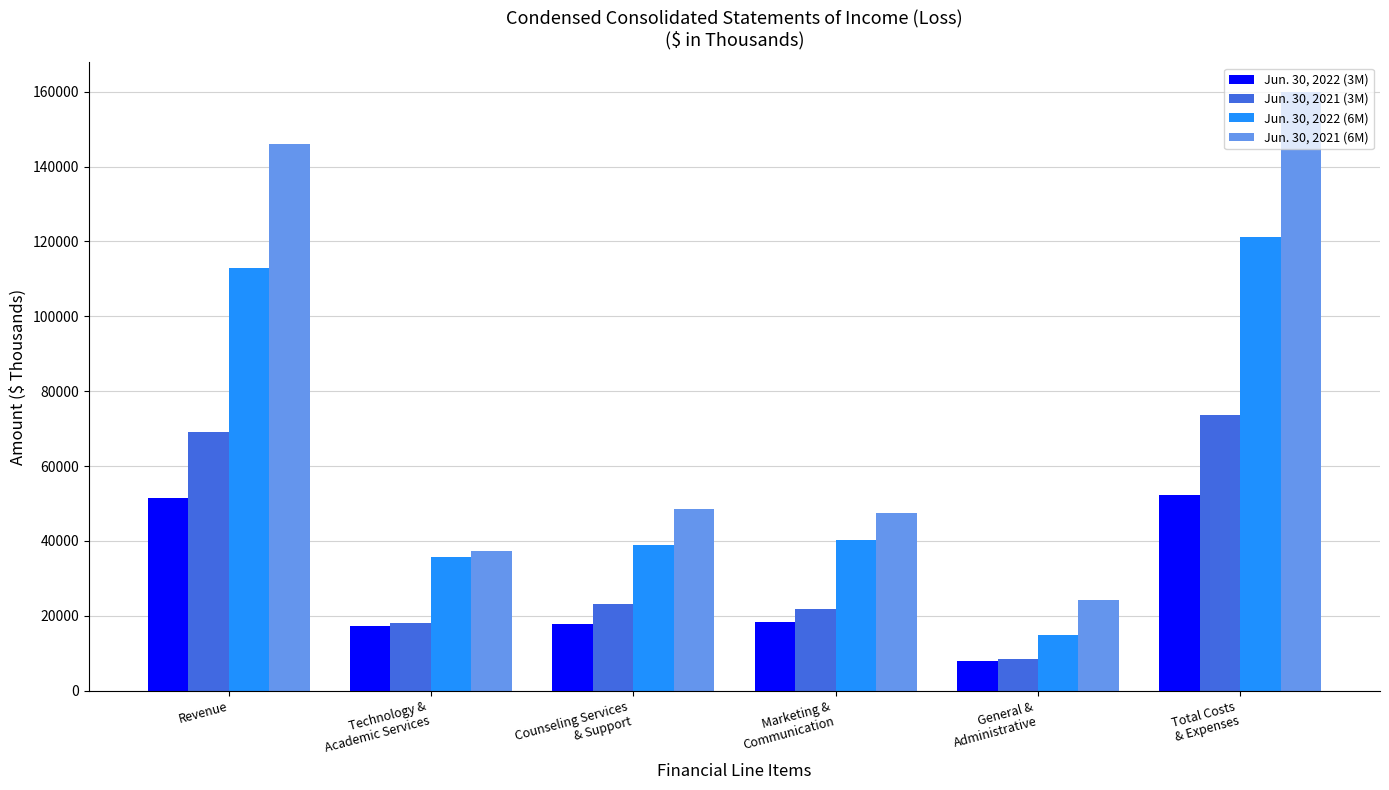

What is the greatest value displayed?

159871